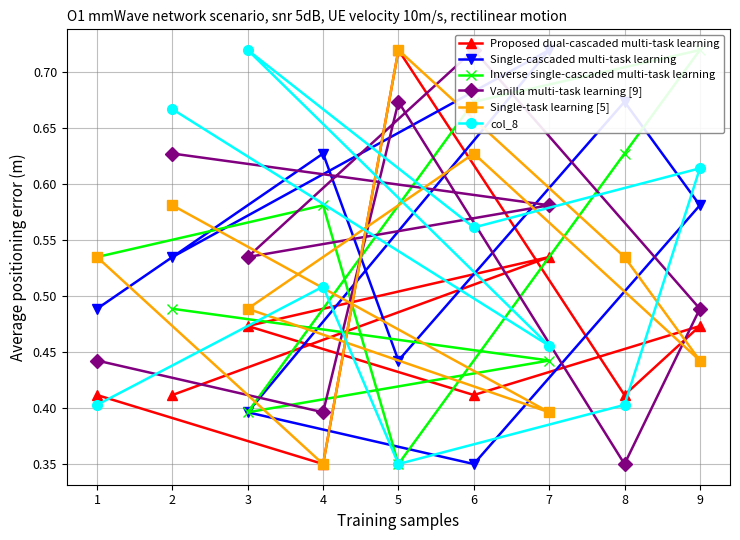

Which series ends up on top after the final intersection of Single-task learning [5] and Vanilla multi-task learning [9]?

Vanilla multi-task learning [9]